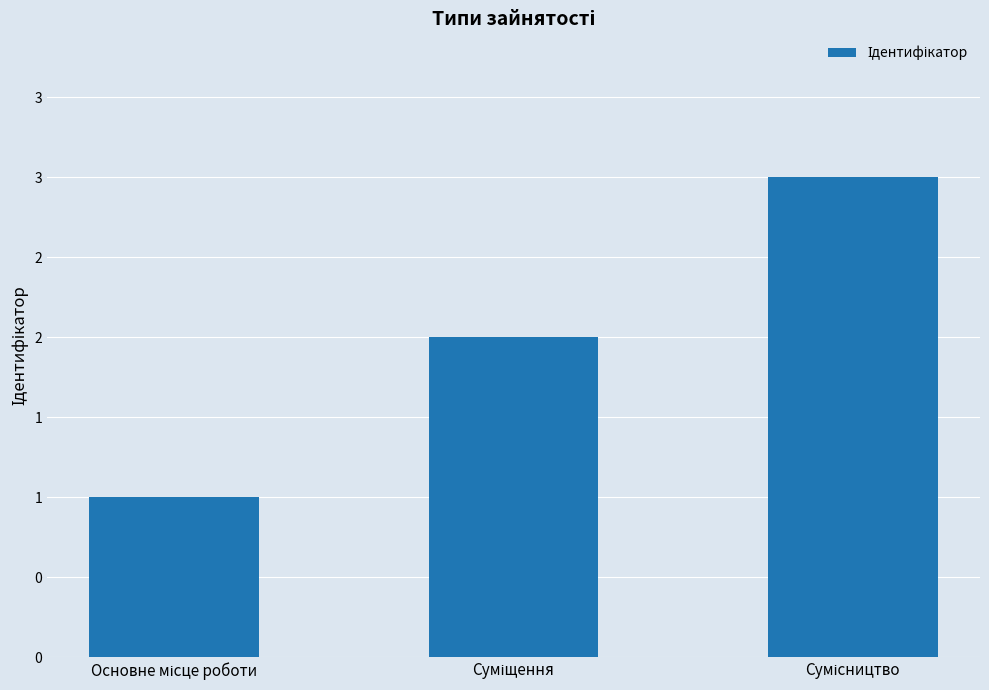

Where is the data nearest to the value 2?

Суміщення